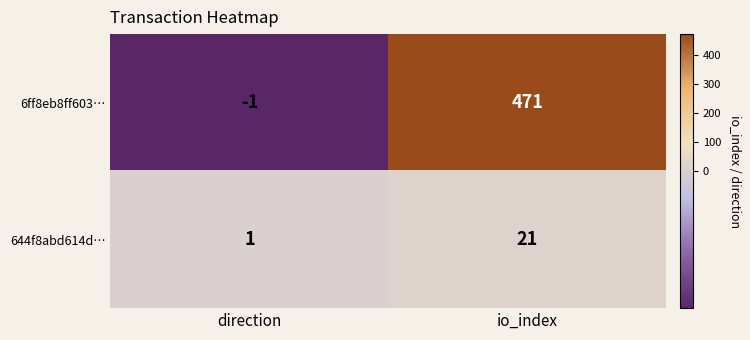

At which category does the chart reach its minimum across all series?

direction